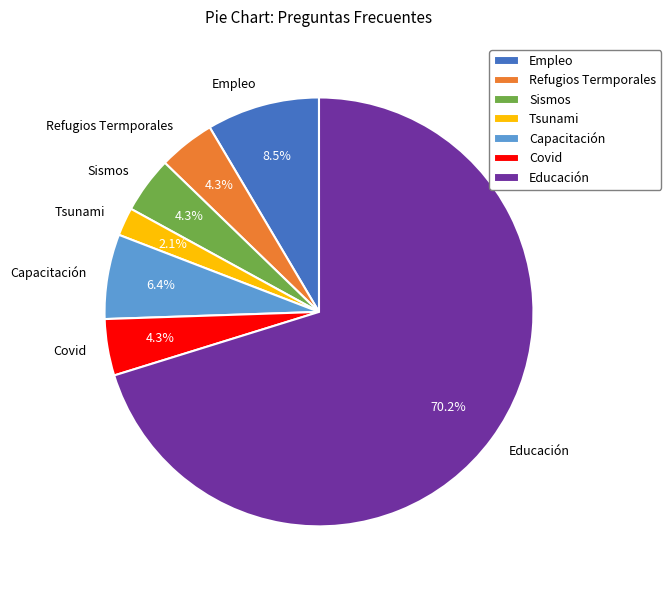

Do Sismos and Empleo together represent more than half of the pie?

No